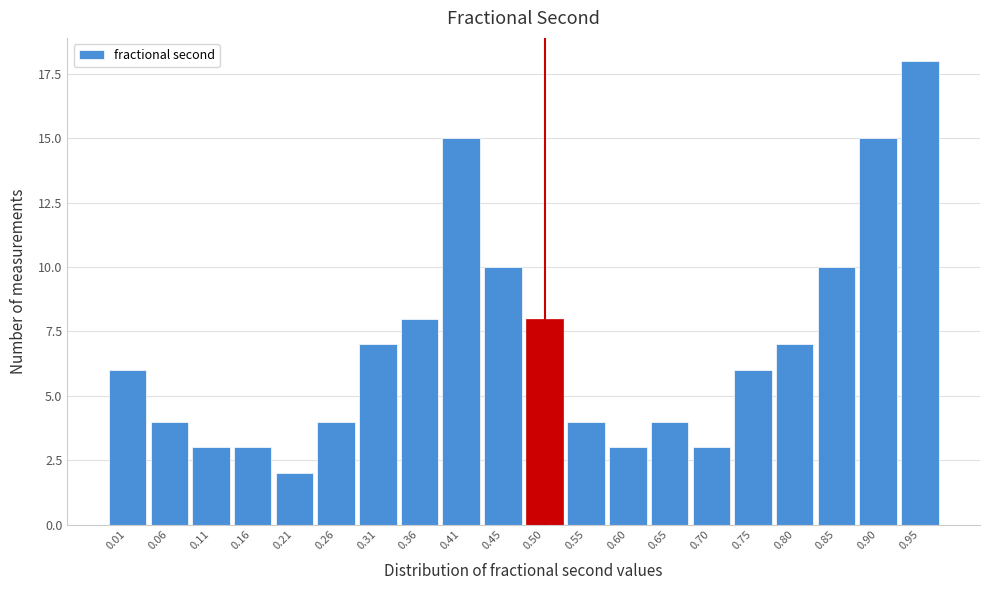

Reading right to left, list all the values displayed in this chart.

18	15	10	7	6	3	4	3	4	8	10	15	8	7	4	2	3	3	4	6